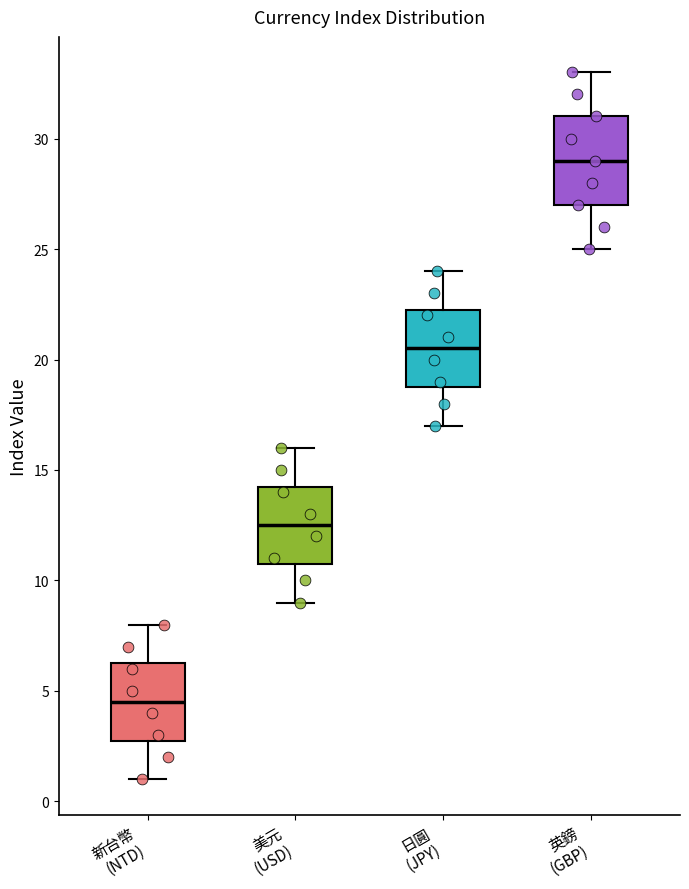

Which box is the tallest, from its lower edge to its upper edge?

英鎊 (GBP)